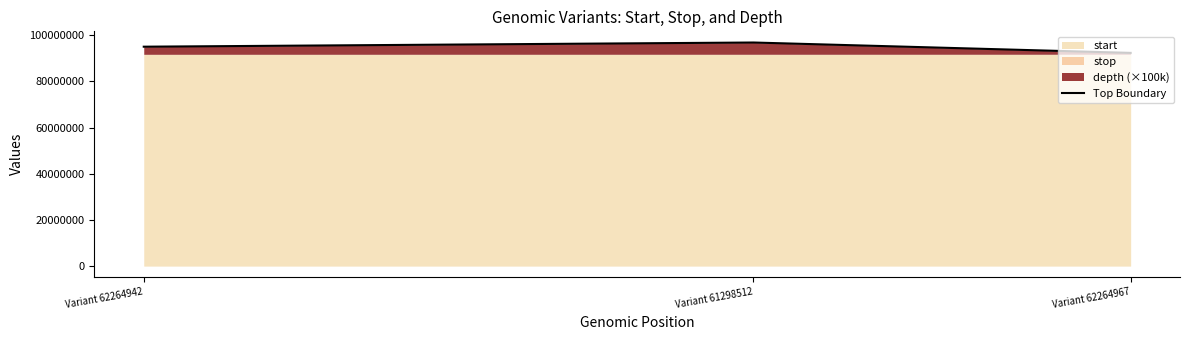

How many data points are less than 95012799?

1